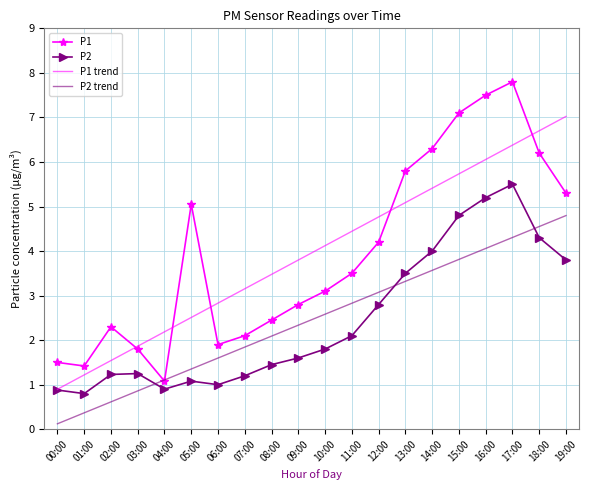

Which label corresponds to the largest value in the chart?

17:00